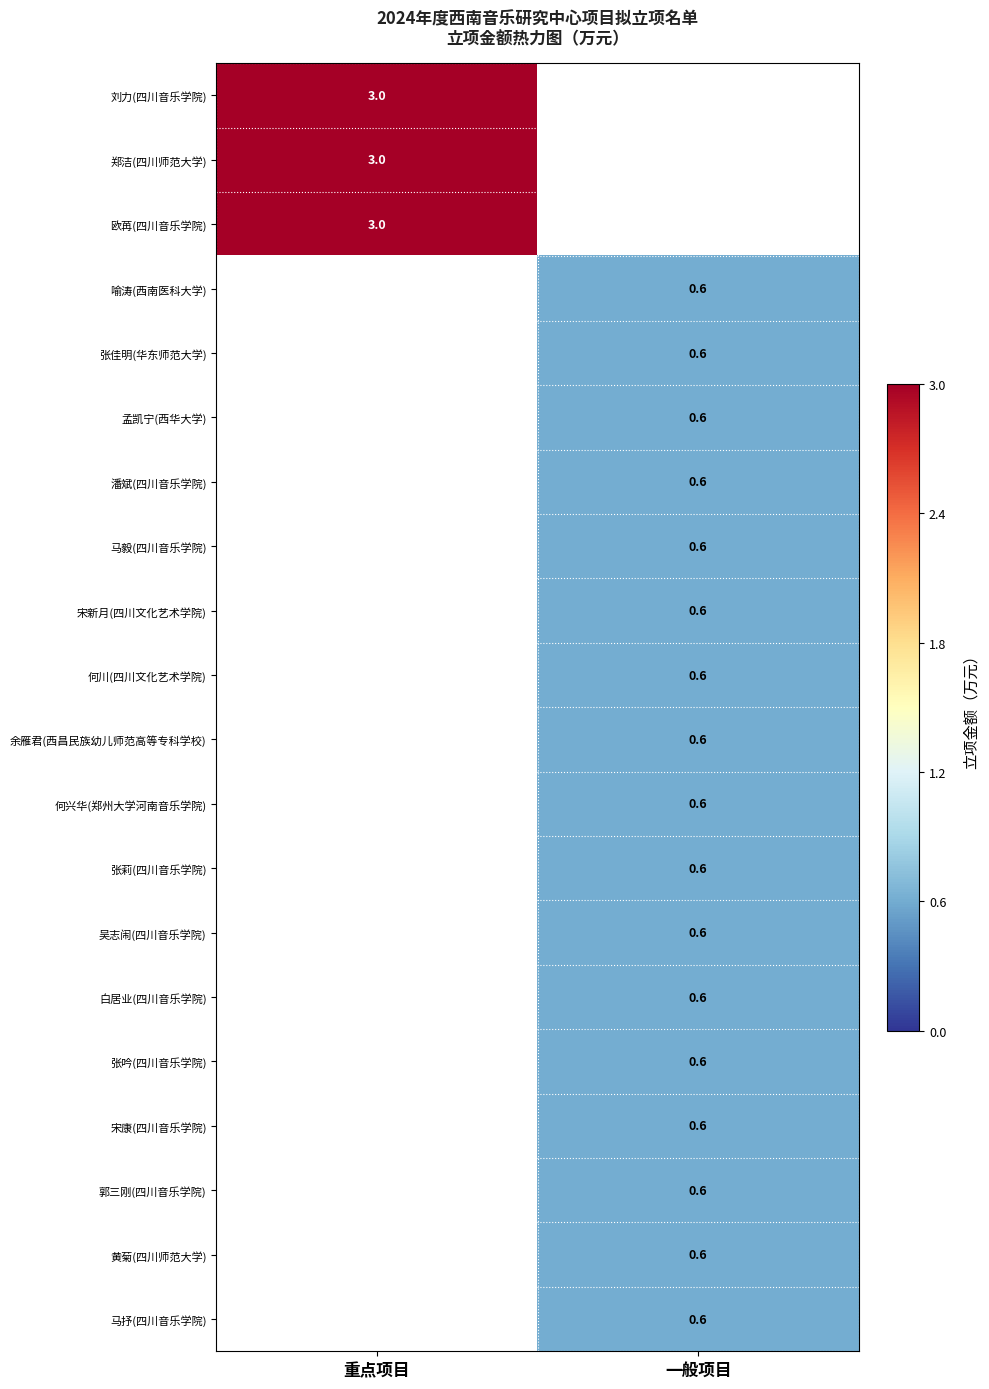

True or false: 马毅(四川音乐学院) has a value of 0.6 at 一般项目.

True